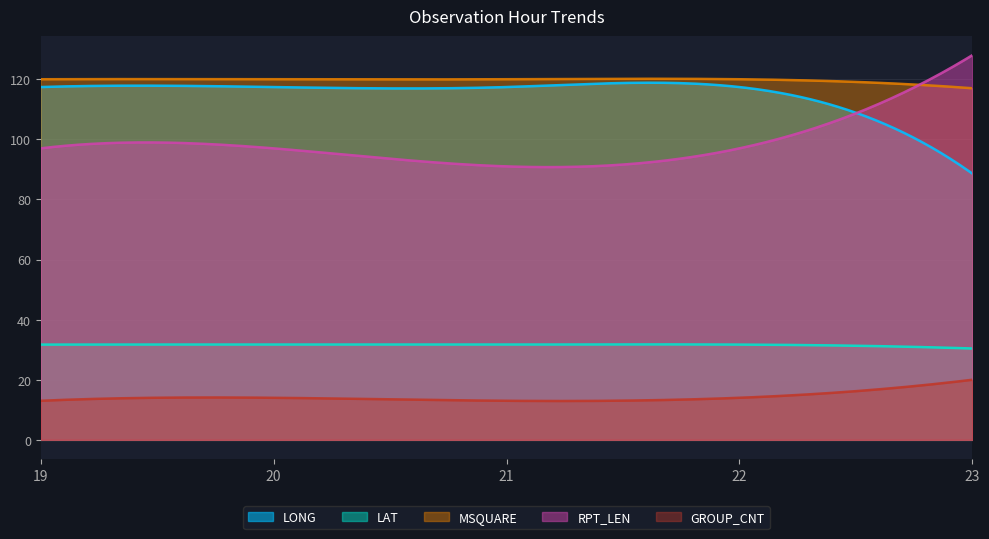

Which series has the largest total across all categories?

MSQUARE